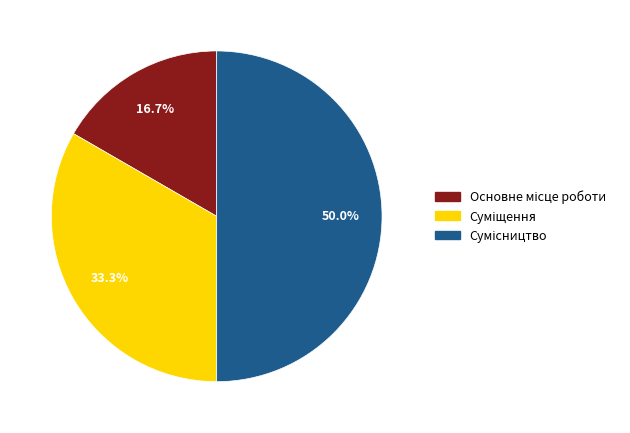

Do Сумісництво and Основне місце роботи together represent more than half of the pie?

Yes